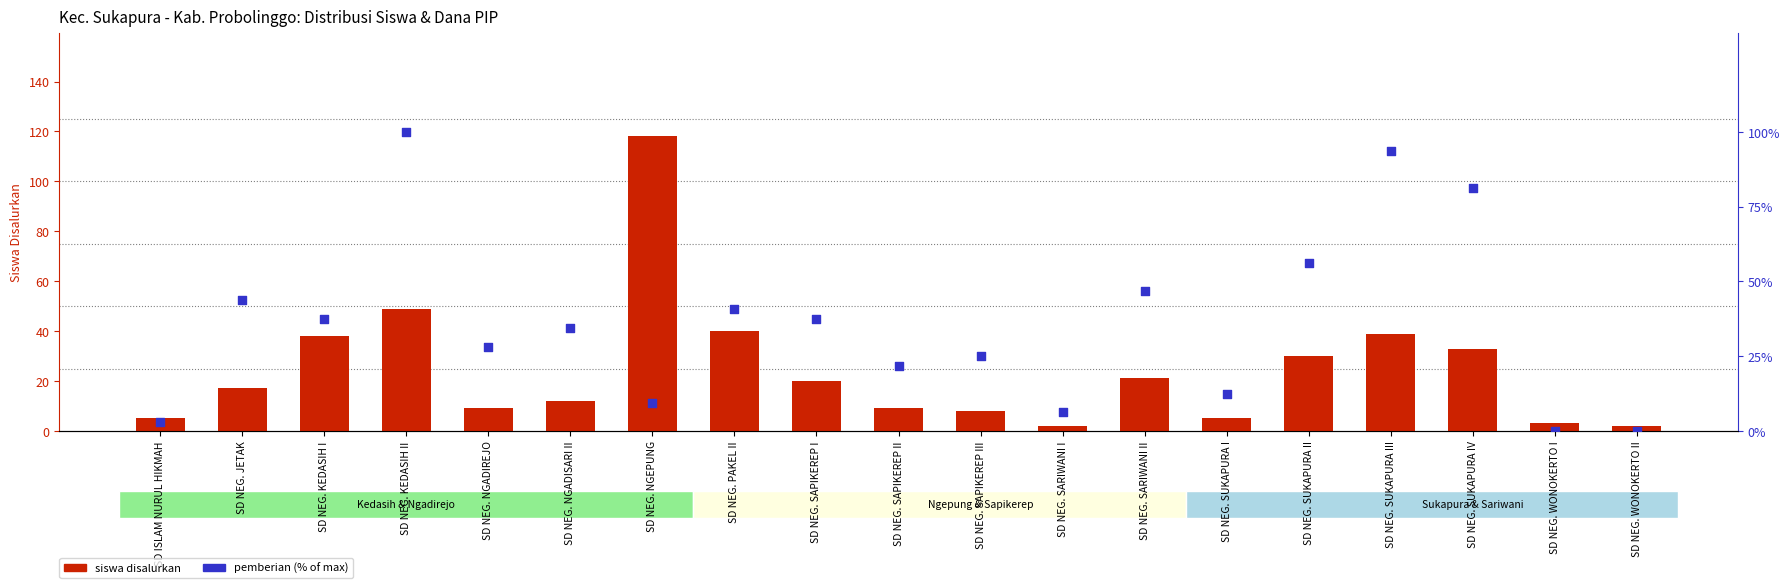

Is the value of pemberian (% of max) at SD NEG. JETAK greater than the value of siswa disalurkan at SD NEG. SUKAPURA IV?

Yes